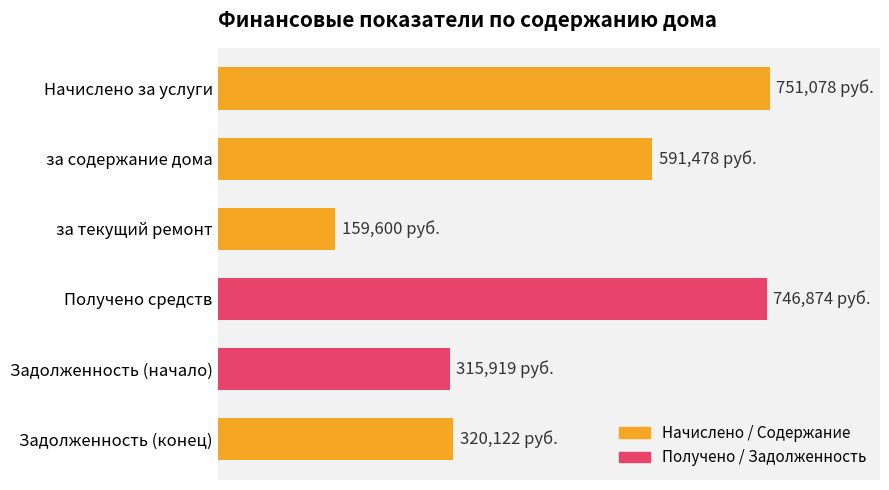

Does the chart contain any negative values?

No